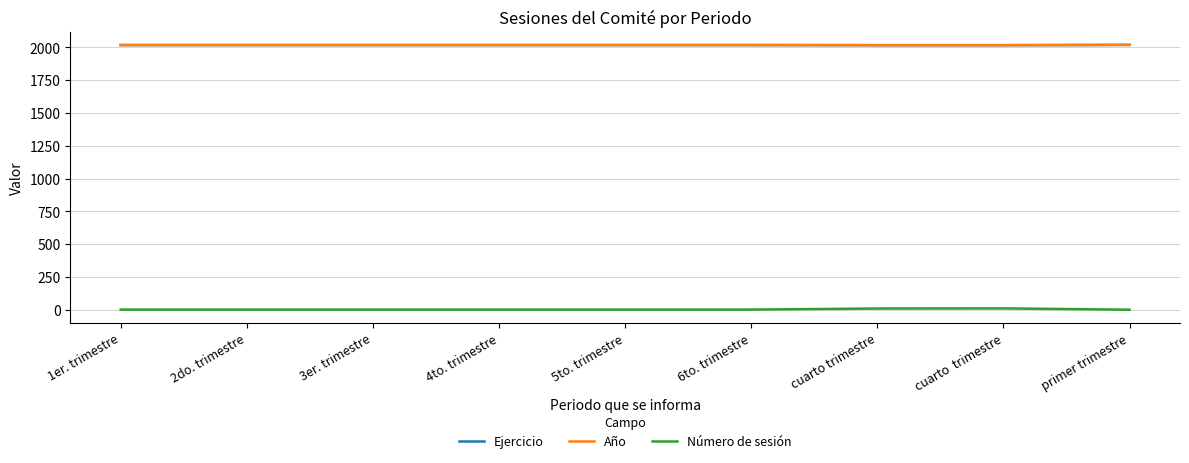

Reading left to right, transcribe all the data shown in this chart.

Ejercicio: 2017	2017	2017	2017	2017	2017	2016	2016	2018
Año: 2017	2017	2017	2017	2017	2017	2016	2016	2018
Número de sesión: 2	2	2	2	2	2	10	11	1